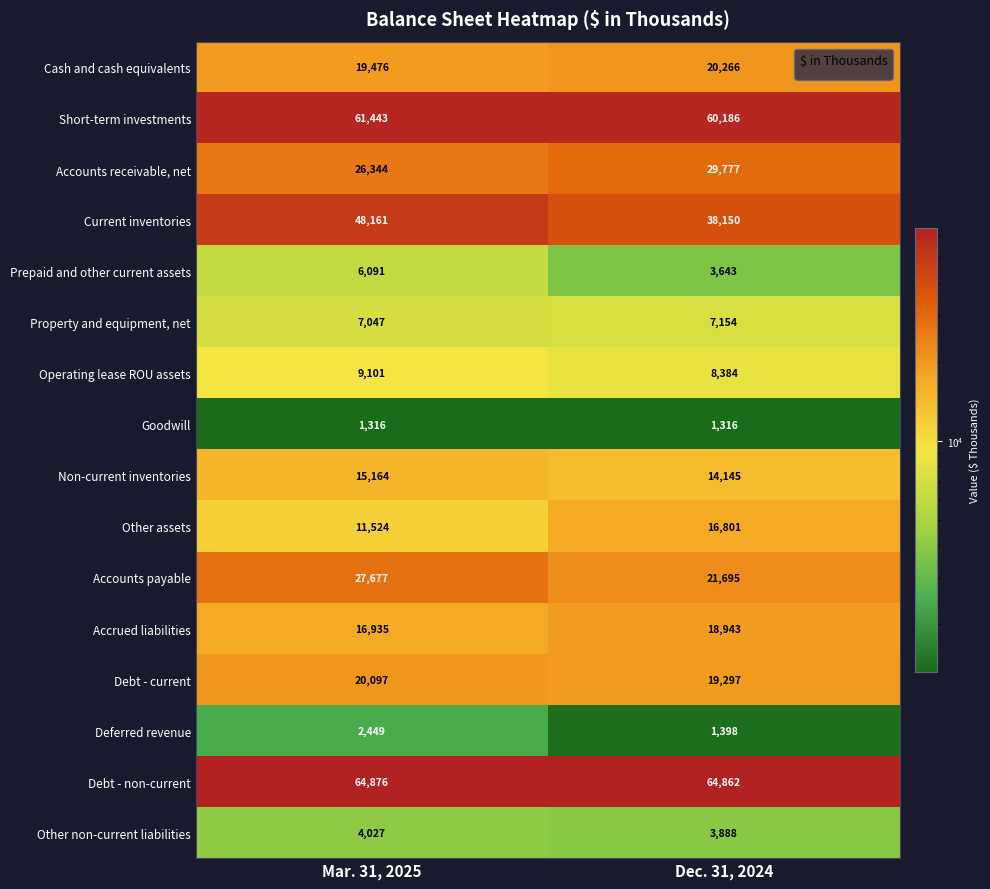

Count the number of data series in this chart.

16